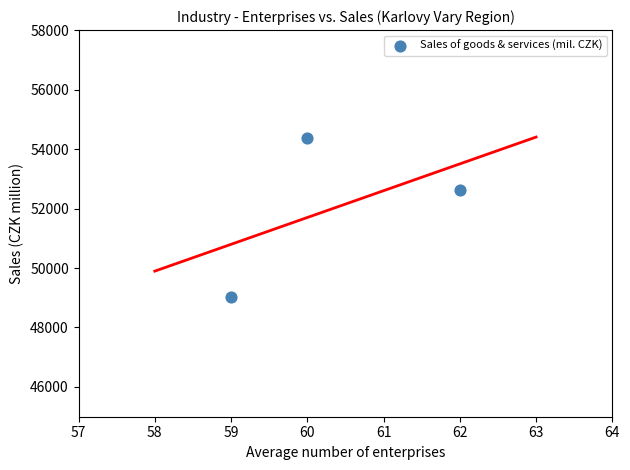

What is the average Y value?

51998.8